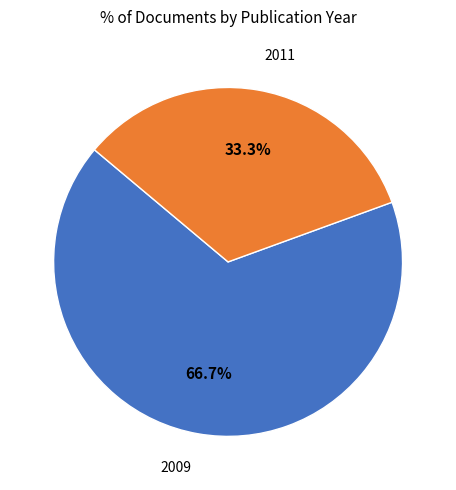

Does any single category account for the majority?

Yes